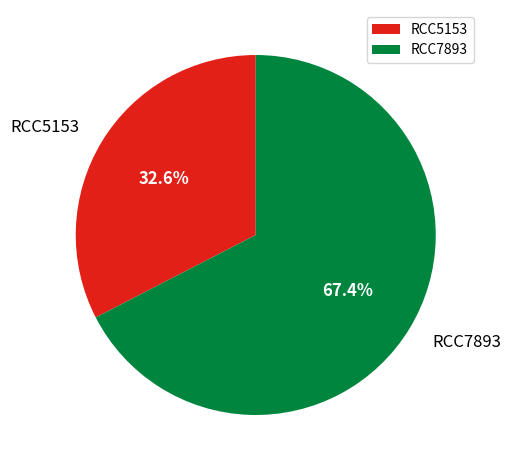

Which slice is the largest?

RCC7893